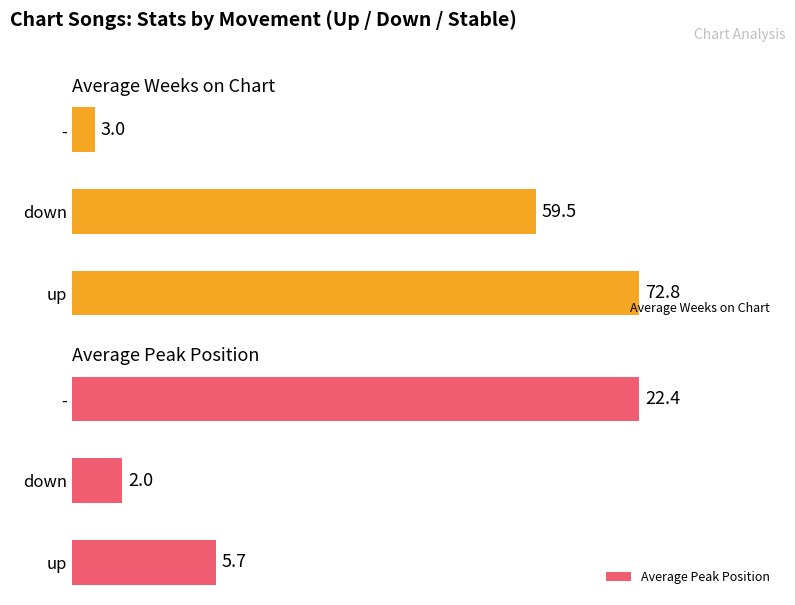

How many categories are shown in the chart?

3